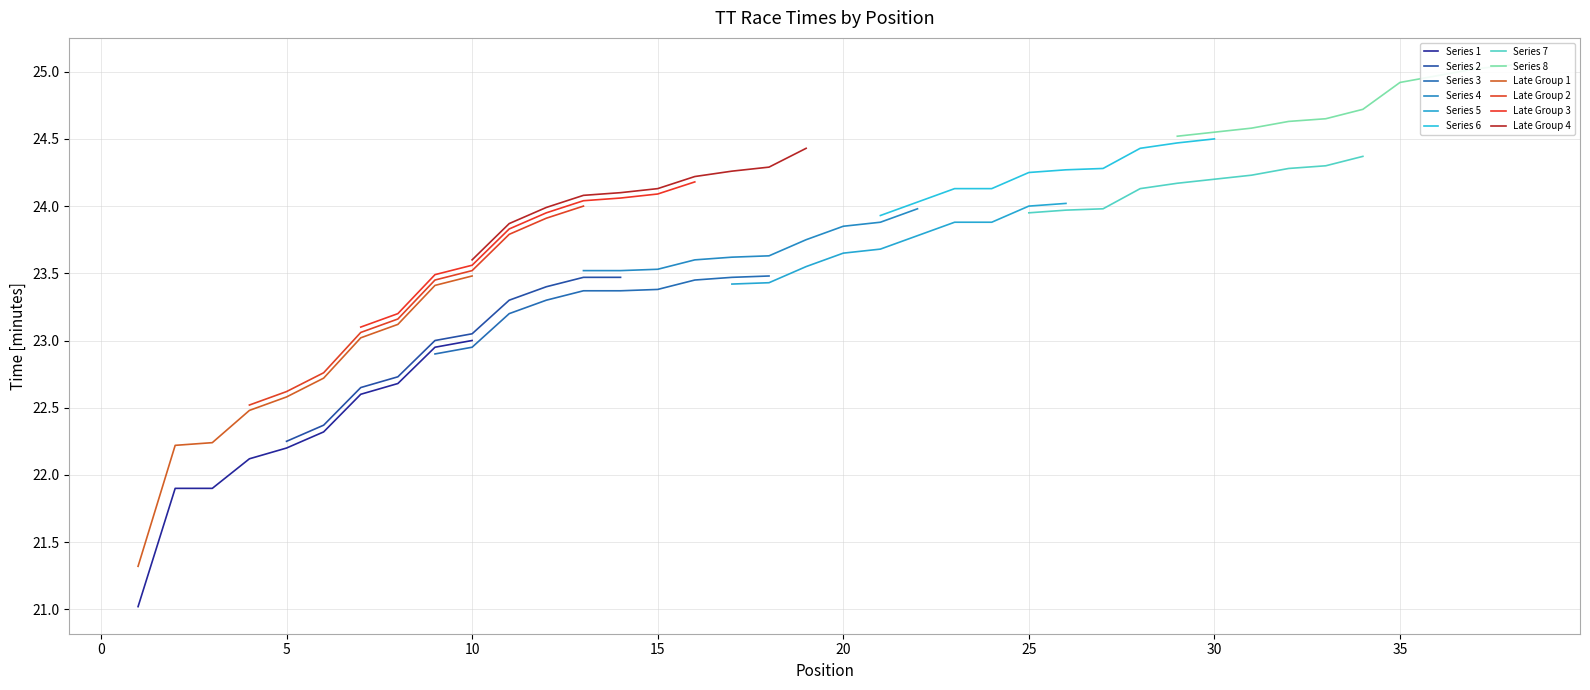

What is the value of the 16th point from the left?

23.5